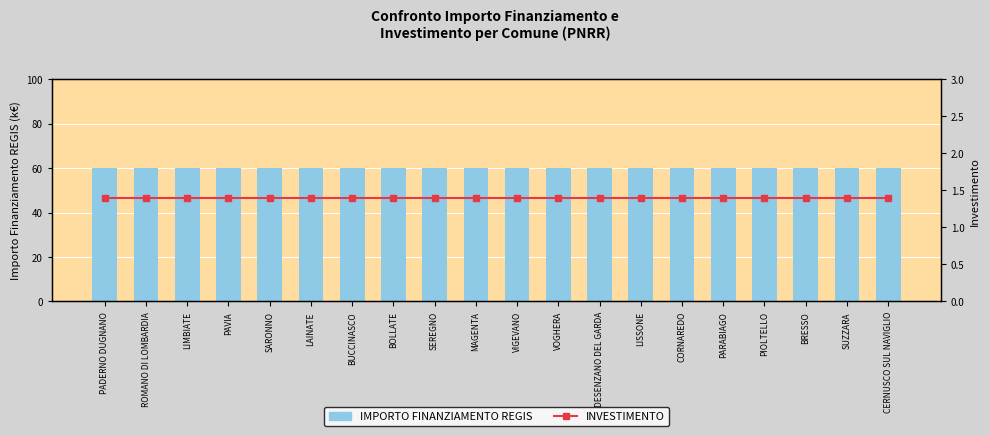

What is the label of the 8th bar from the left?

BOLLATE